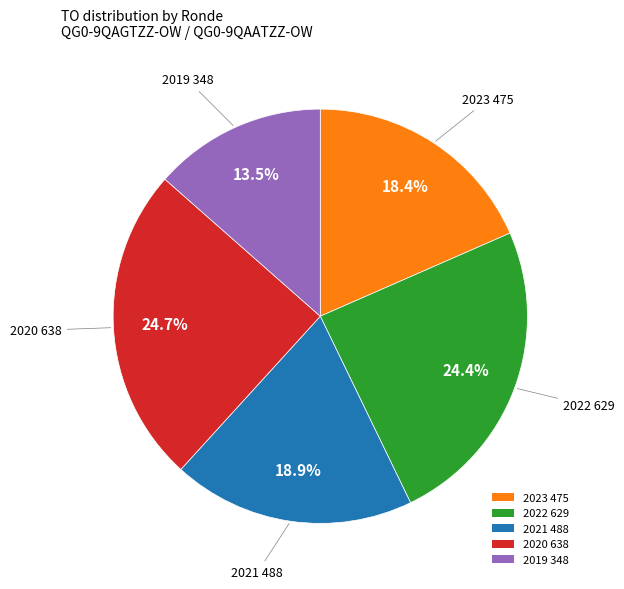

Approximately how many times larger is the value at 2020 638 compared to 2022 629?

1.0